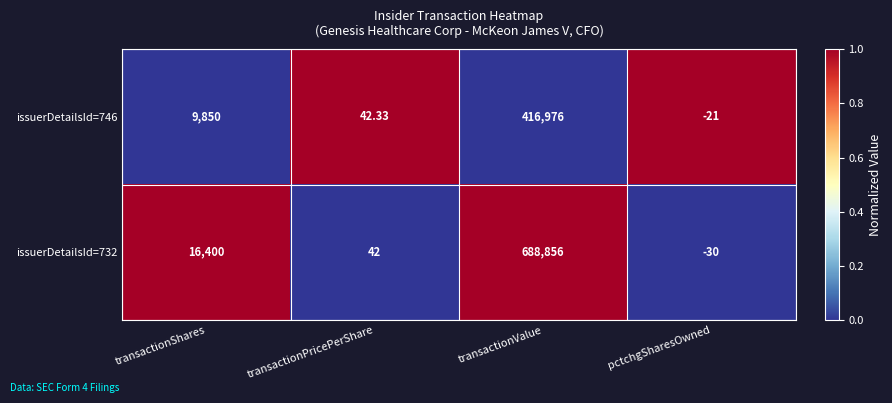

At which category does the chart reach its peak across all series?

transactionValue